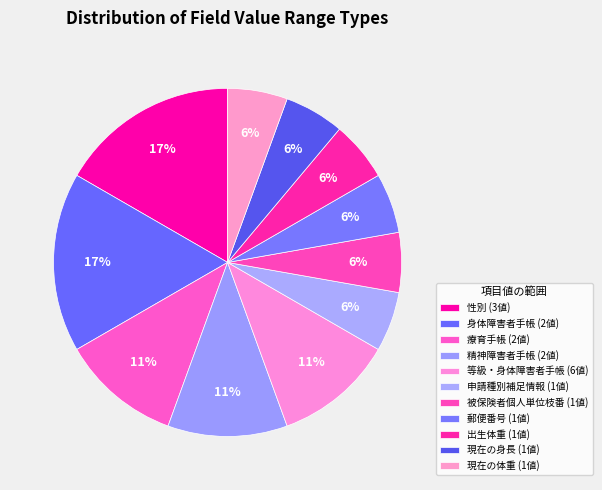

Count the number of slices in the pie.

11